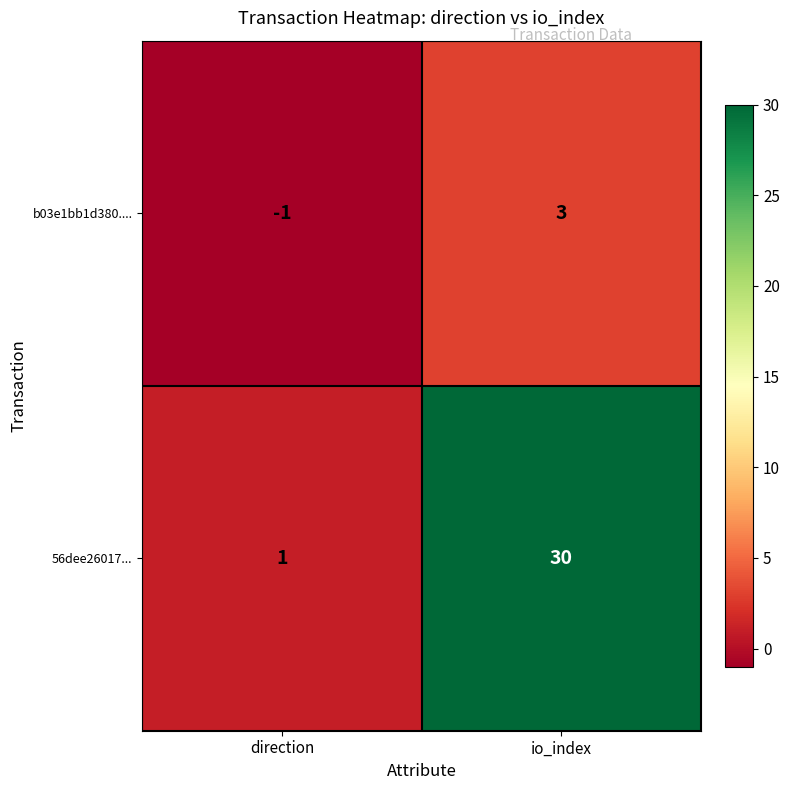

The b03e1bb1d380.... series shows -1 at direction. True or false?

True